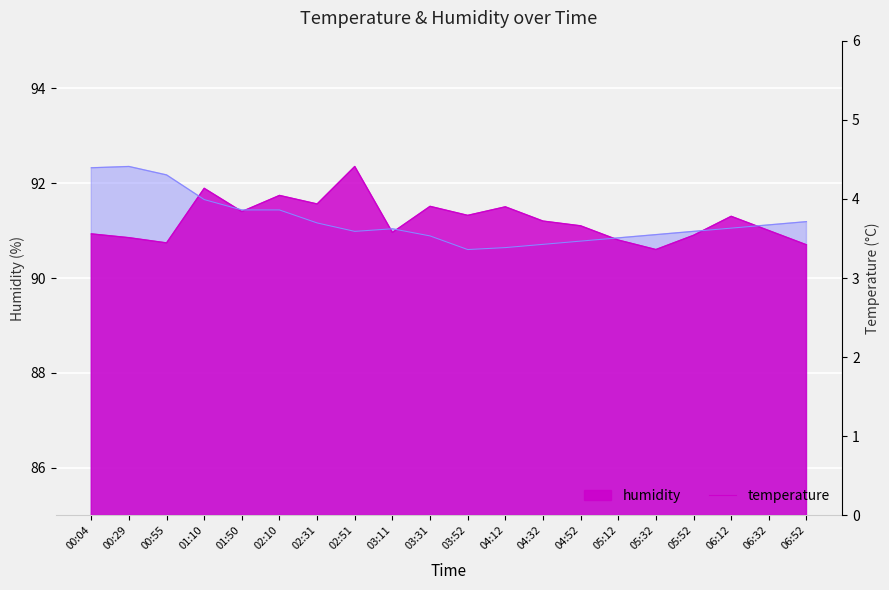

Is it true that humidity equals 57.5 at 04:32?

False